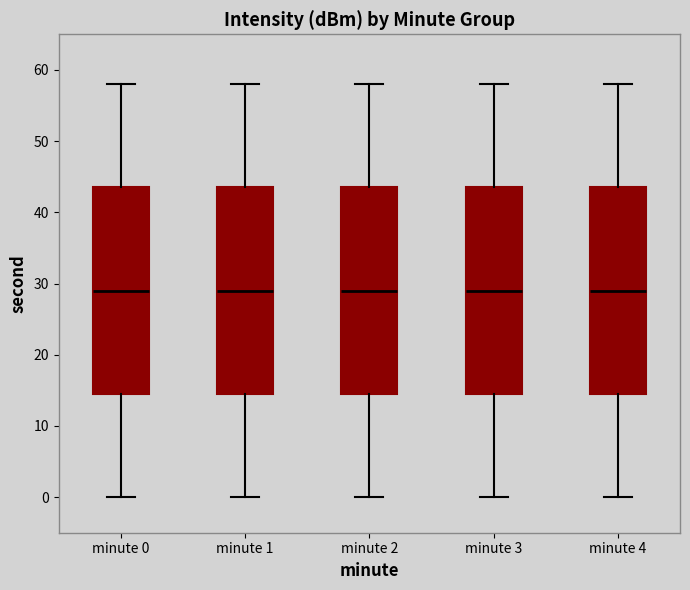

Reading left to right, read every box against the y-axis: the position of its median line, the range the box covers, and the ends of its whiskers. The values are not printed on the chart, so give them approximately, as read against the axis.

minute 0: median 29, box 15 to 44, whiskers 0 to 58
minute 1: median 29, box 15 to 44, whiskers 0 to 58
minute 2: median 29, box 15 to 44, whiskers 0 to 58
minute 3: median 29, box 15 to 44, whiskers 0 to 58
minute 4: median 29, box 15 to 44, whiskers 0 to 58